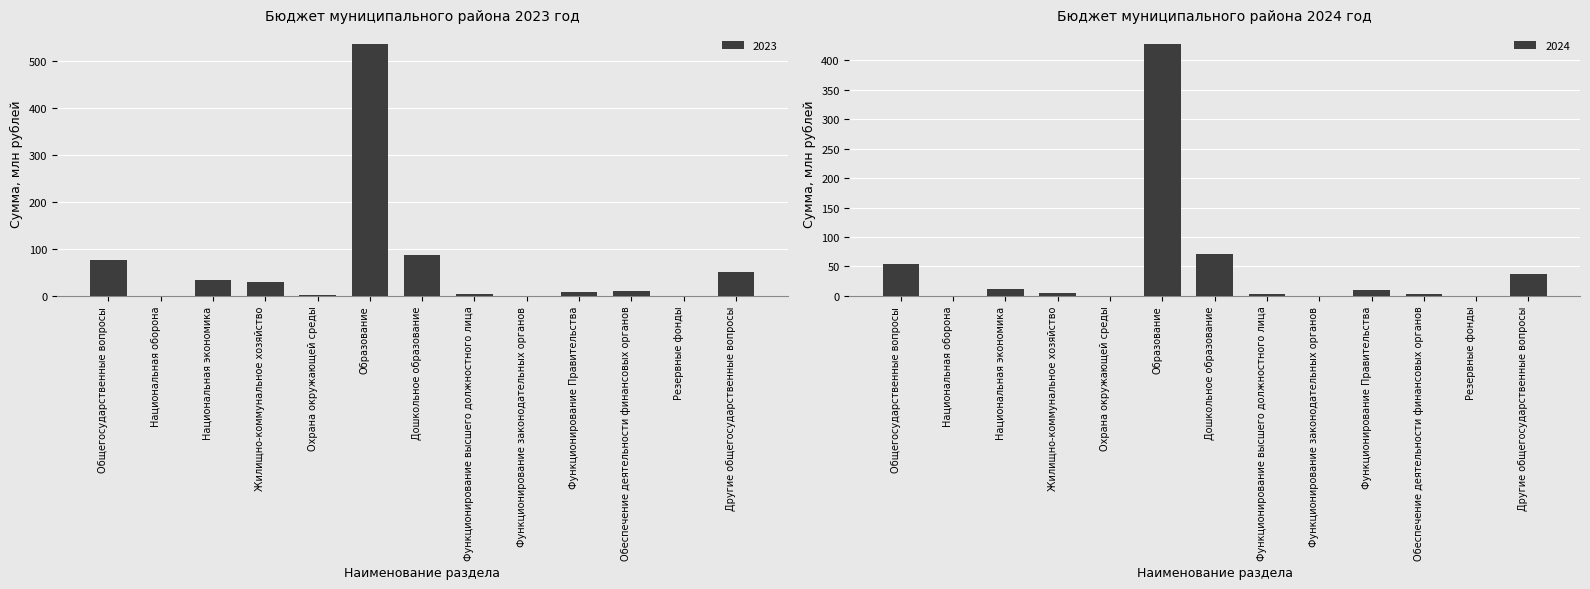

What is the difference between the 2023 values at Охрана окружающей среды and Общегосударственные вопросы?

73.6